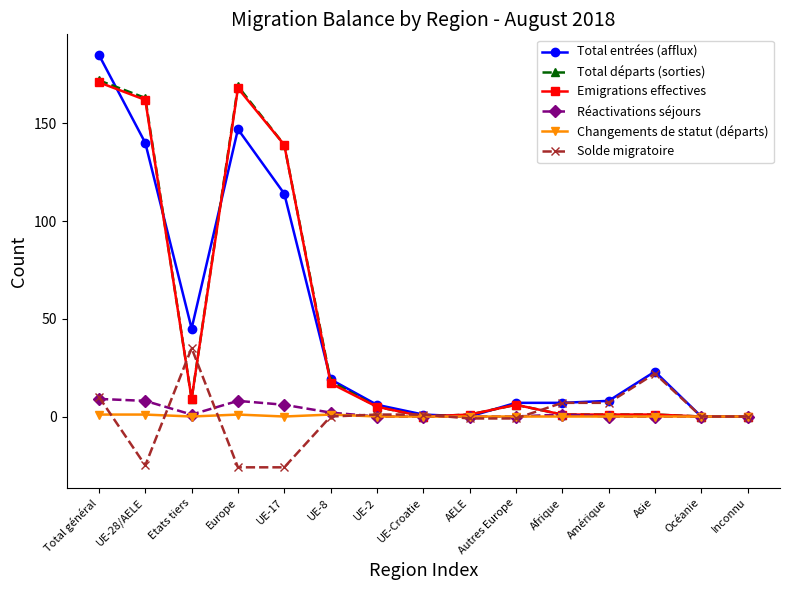

What is the spread (max minus min) of values at UE-28/AELE?

188